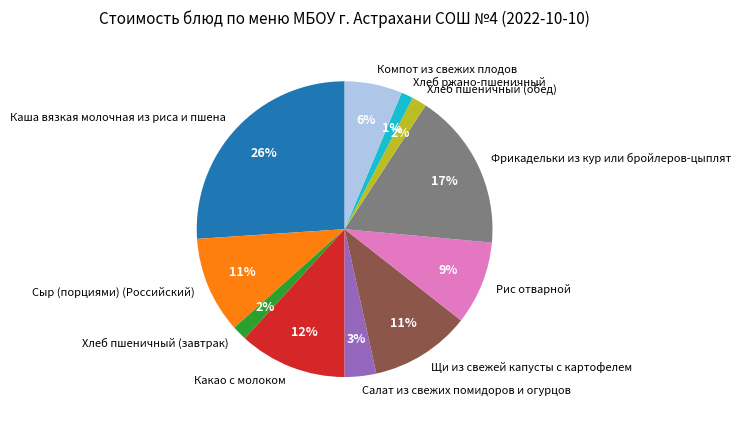

Is it true that Компот из свежих плодов is 6% of the pie?

True